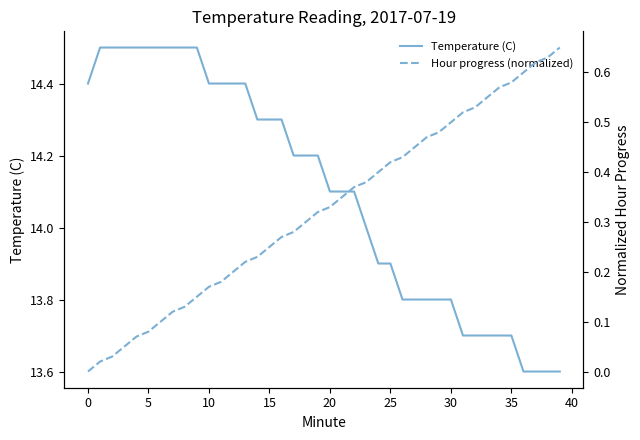

Which series has the largest total across all categories?

Temperature (C)